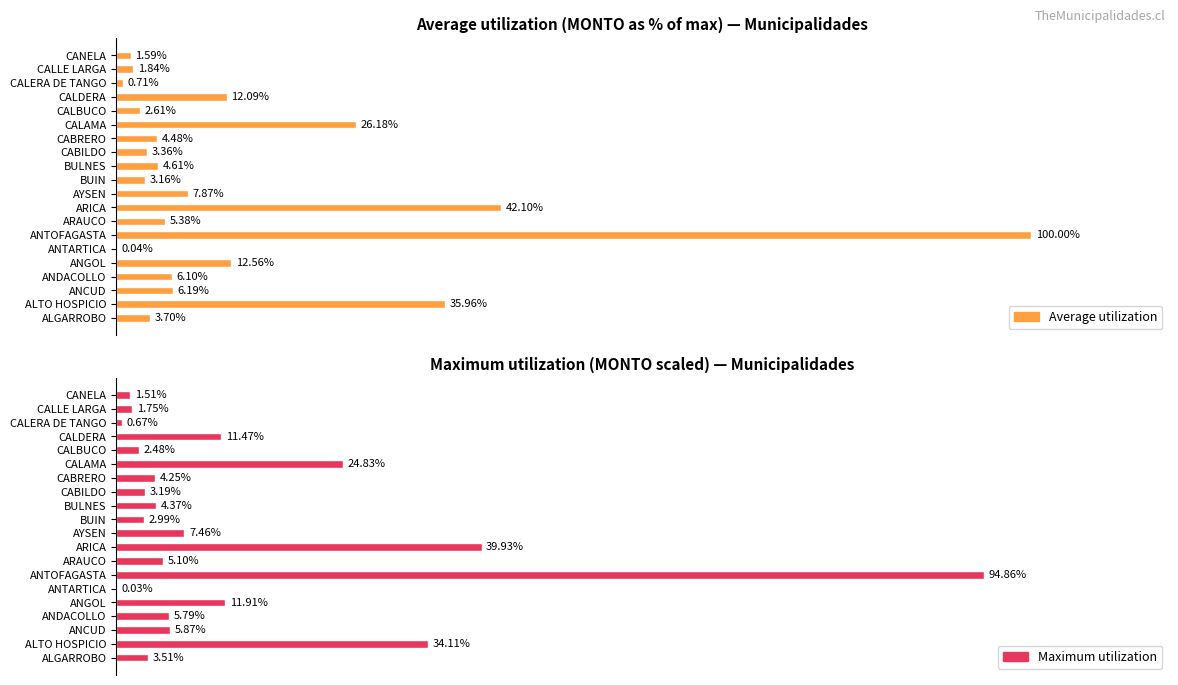

List the series in order of their overall mean, lowest first.

Maximum utilization, Average utilization